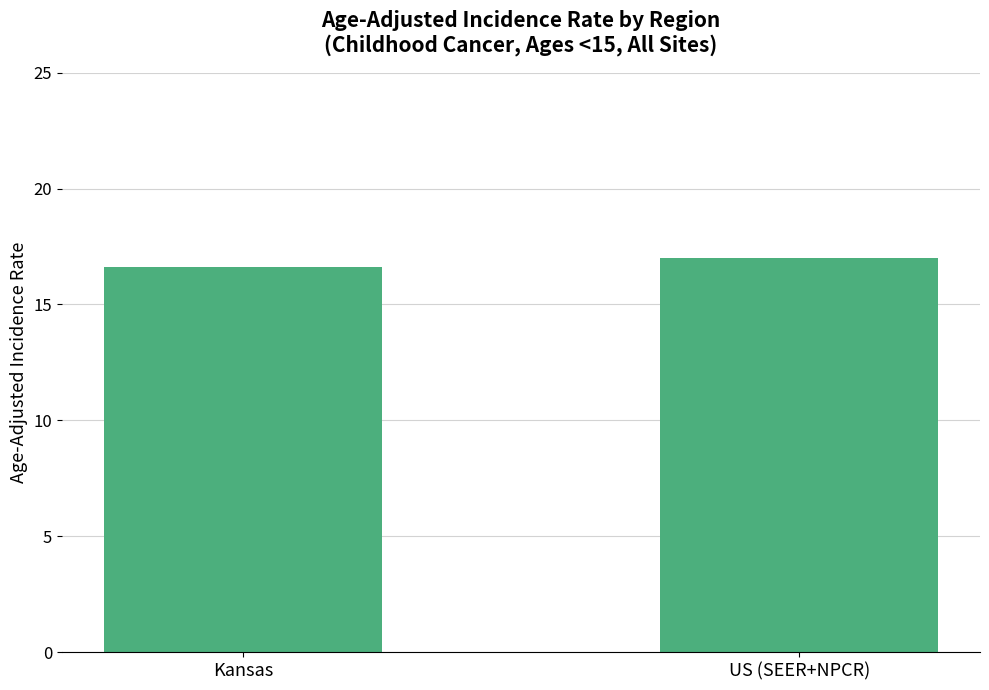

Reading right to left, extract all data points from this chart.

17.0	16.6